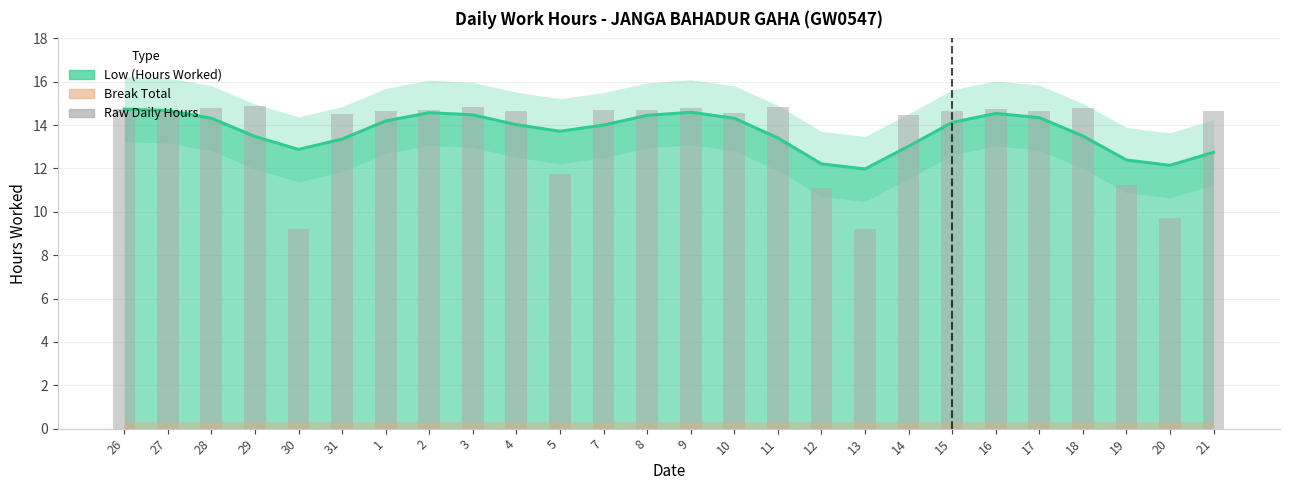

Where is the data nearest to the value 12?

5